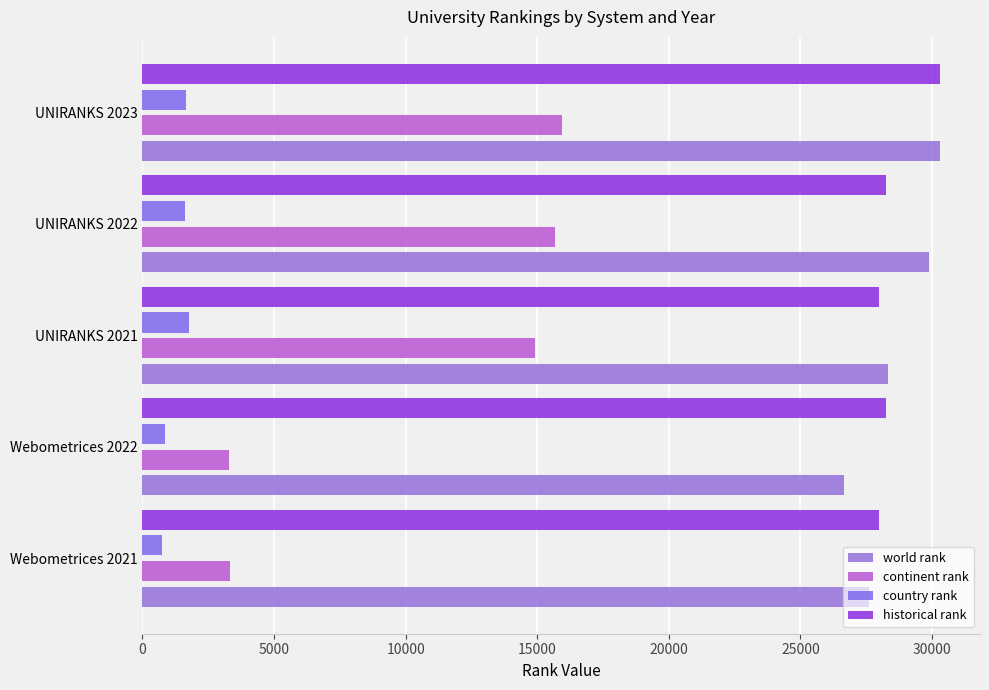

At which category is the sum across all series the highest?

UNIRANKS 2023